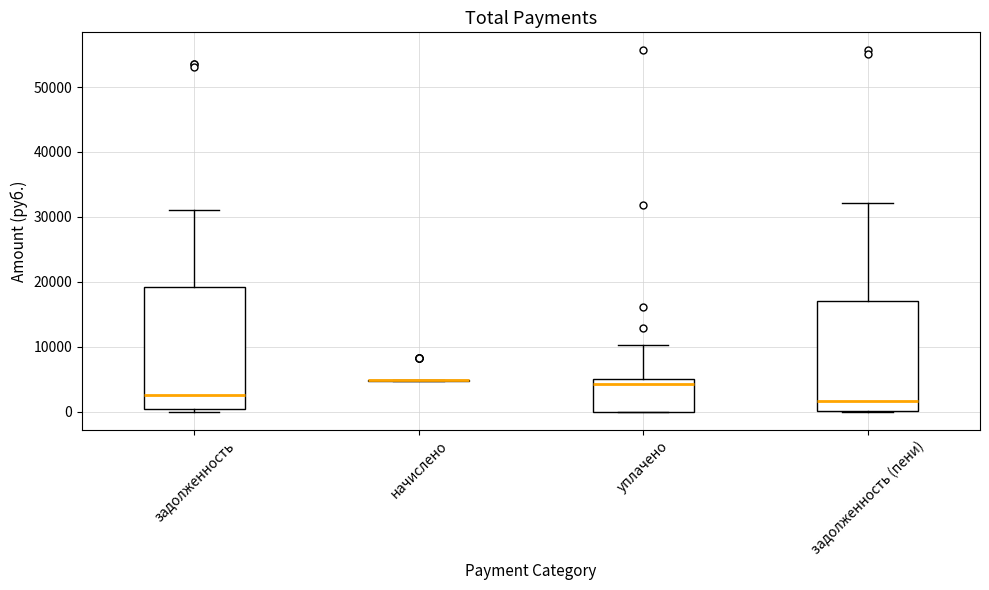

Reading left to right, read every box against the y-axis: the position of its median line, the range the box covers, and the ends of its whiskers. The values are not printed on the chart, so give them approximately, as read against the axis.

задолженность: median 3000, box 0 to 19000, whiskers 0 (just below the box's lower edge) to 31000
начислено: box collapsed to a line at 5000, whiskers 5000 to 5000
уплачено: median 4000, box 0 to 5000, whiskers 0 to 10000
задолженность (пени): median 2000, box 0 to 17000, whiskers 0 to 32000